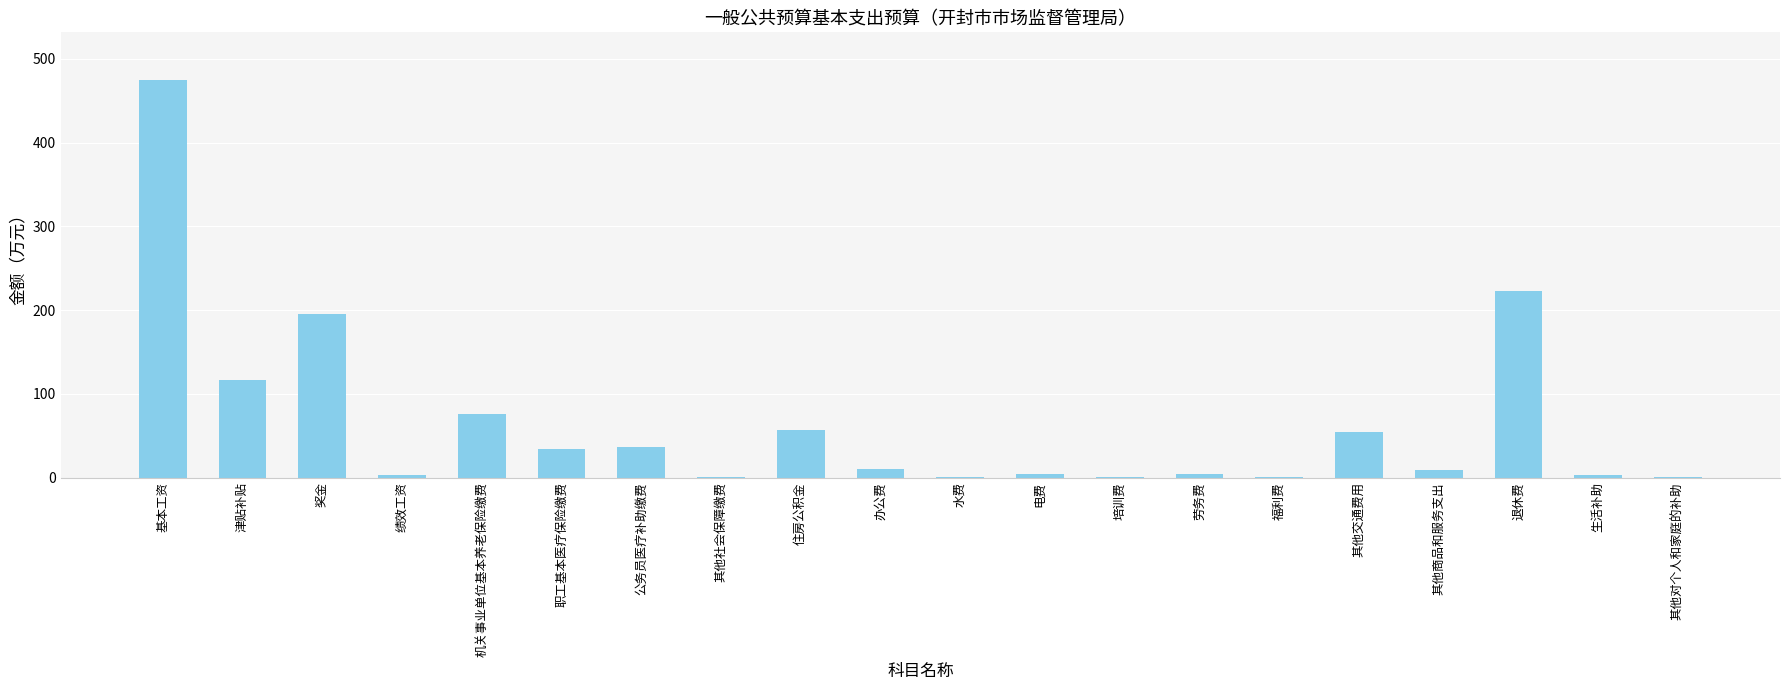

The value at 奖金 is 279.0. True or false?

False